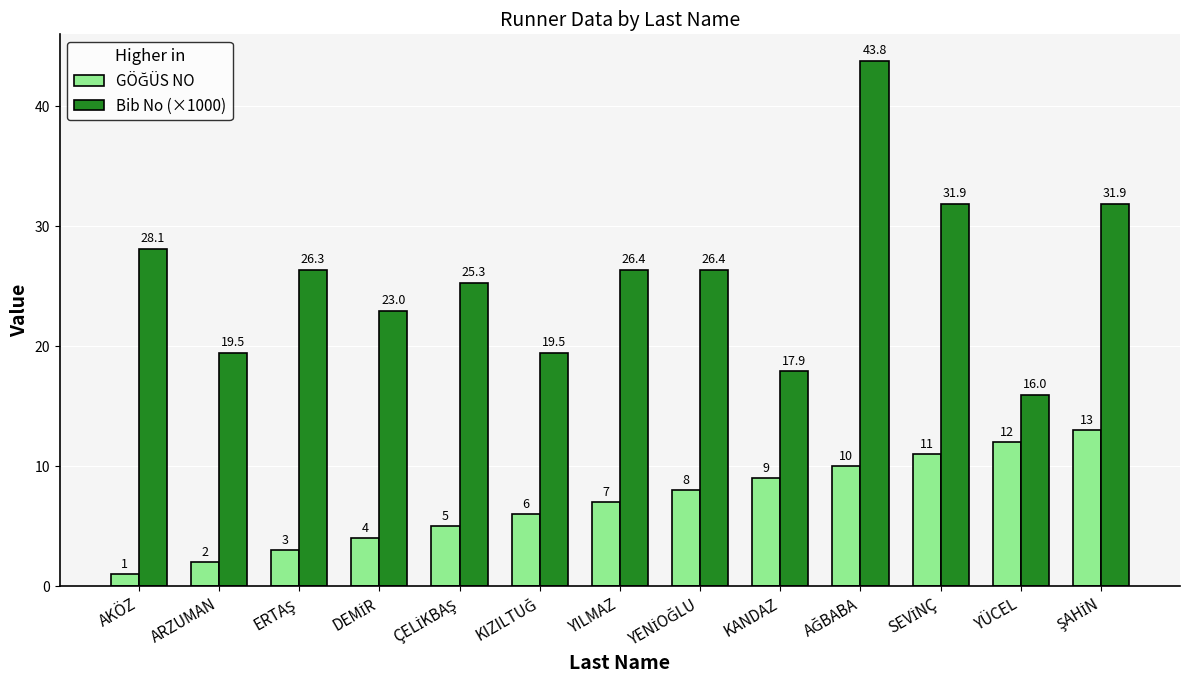

What is the difference between the highest and lowest values at YÜCEL?

4.0